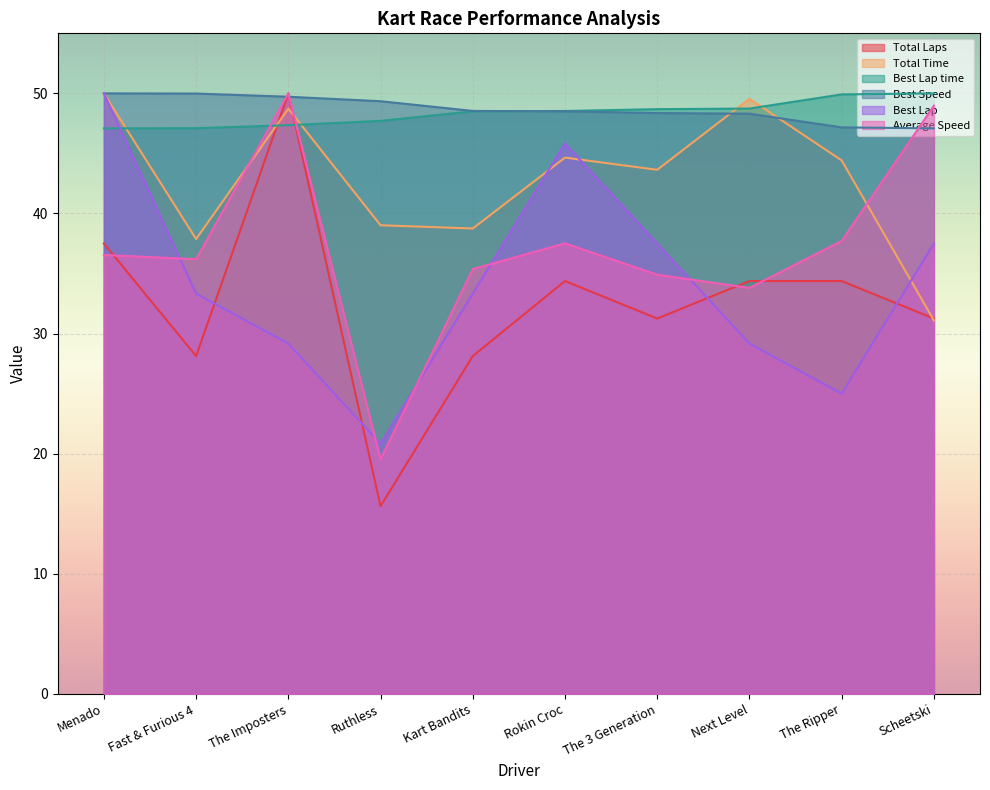

Which series has the widest spread of values?

Total Laps